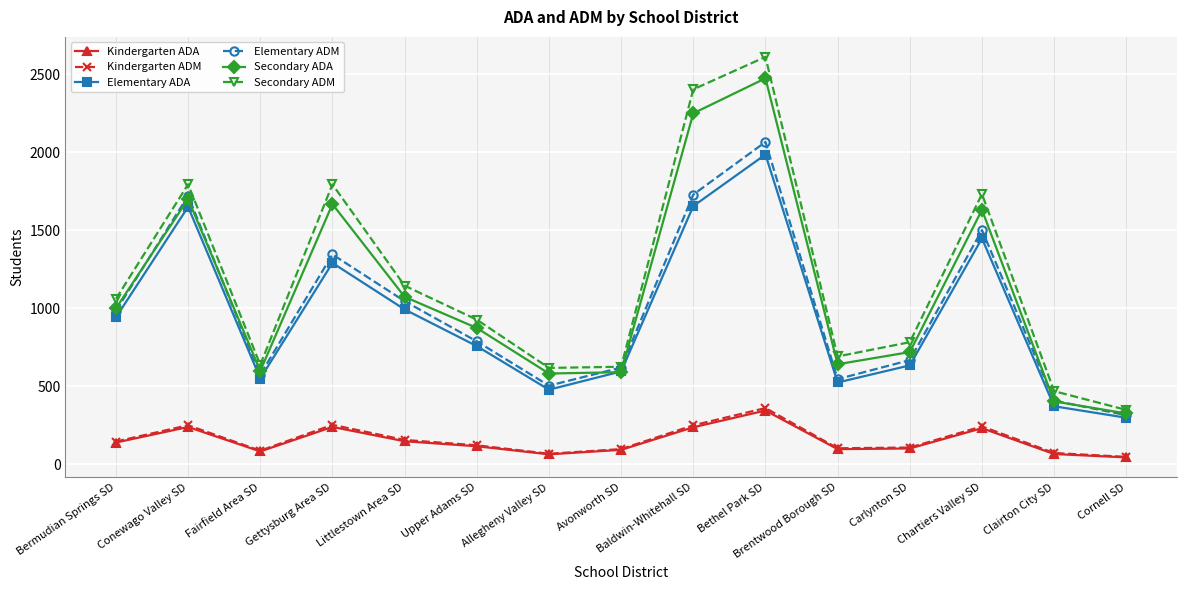

True or false: Secondary ADA has a value of 2248.3 at Baldwin-Whitehall SD.

True